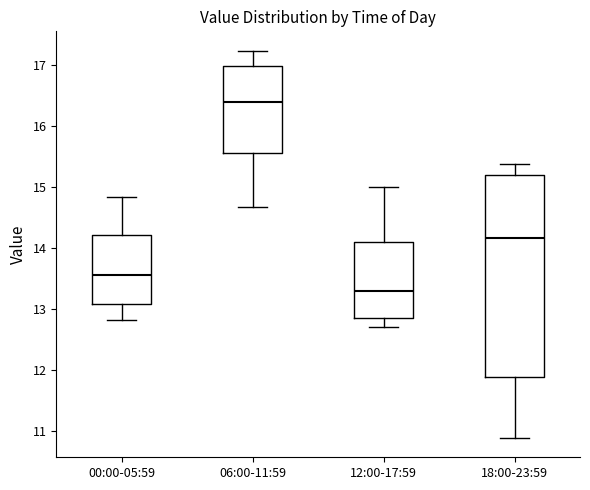

Where is the lower edge of the box for 12:00-17:59 on the y-axis? The values are not printed on the chart, so give them approximately, as read against the axis.

12.9